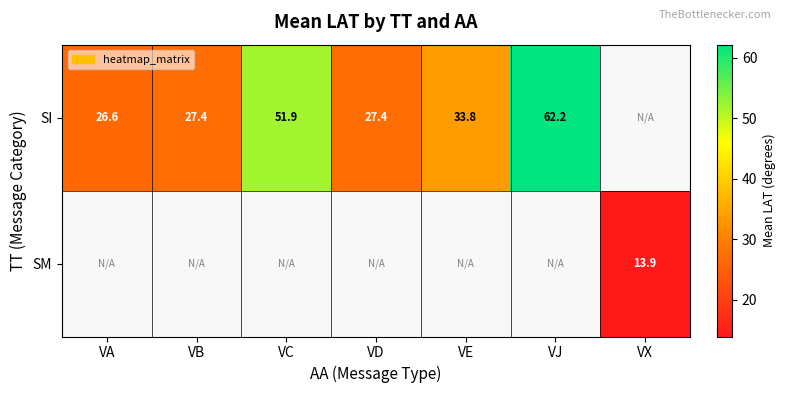

What is the maximum value shown in the chart?

62.2